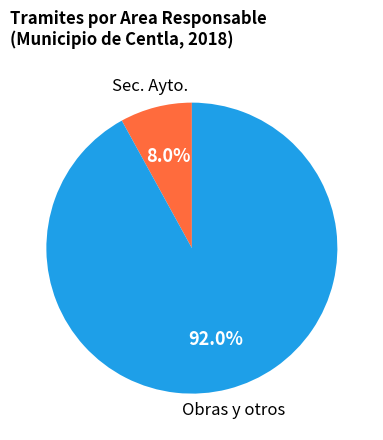

Is there a majority slice in this chart?

Yes